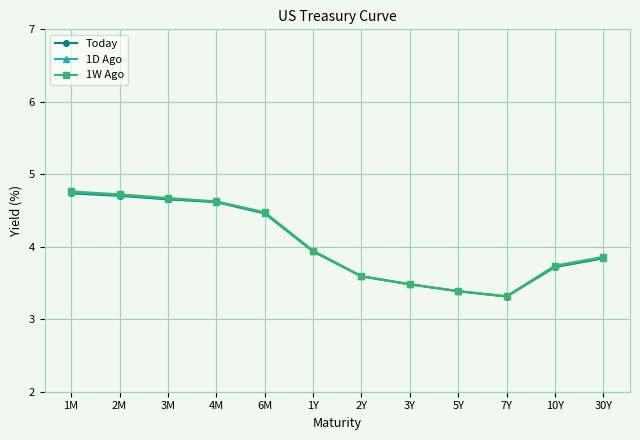

Count the number of categories in the chart.

12